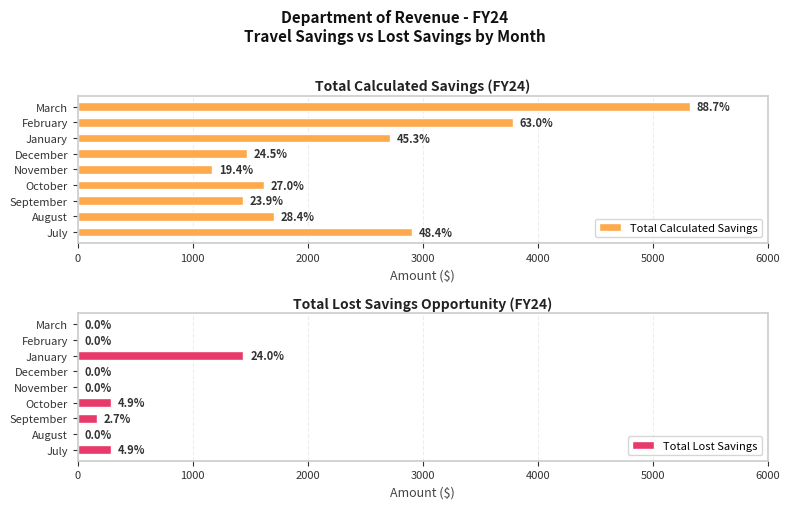

How many positive values does the Total Lost Savings series have?

4